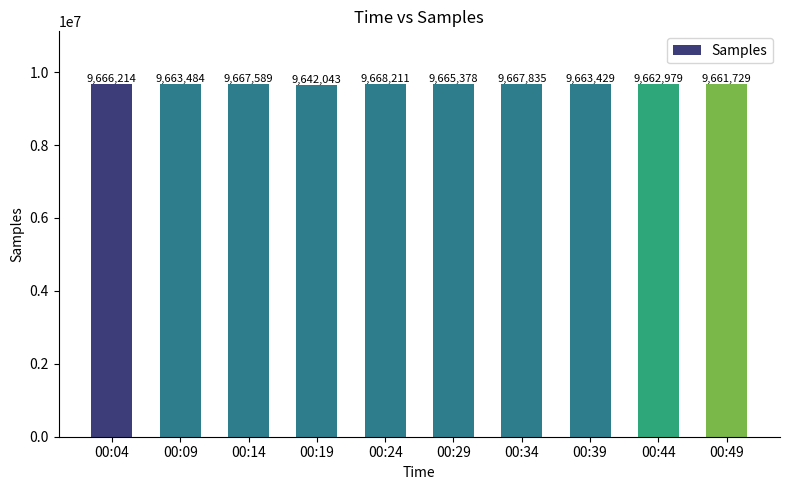

What is the sum of the values at 00:39 and 00:04?

19329643